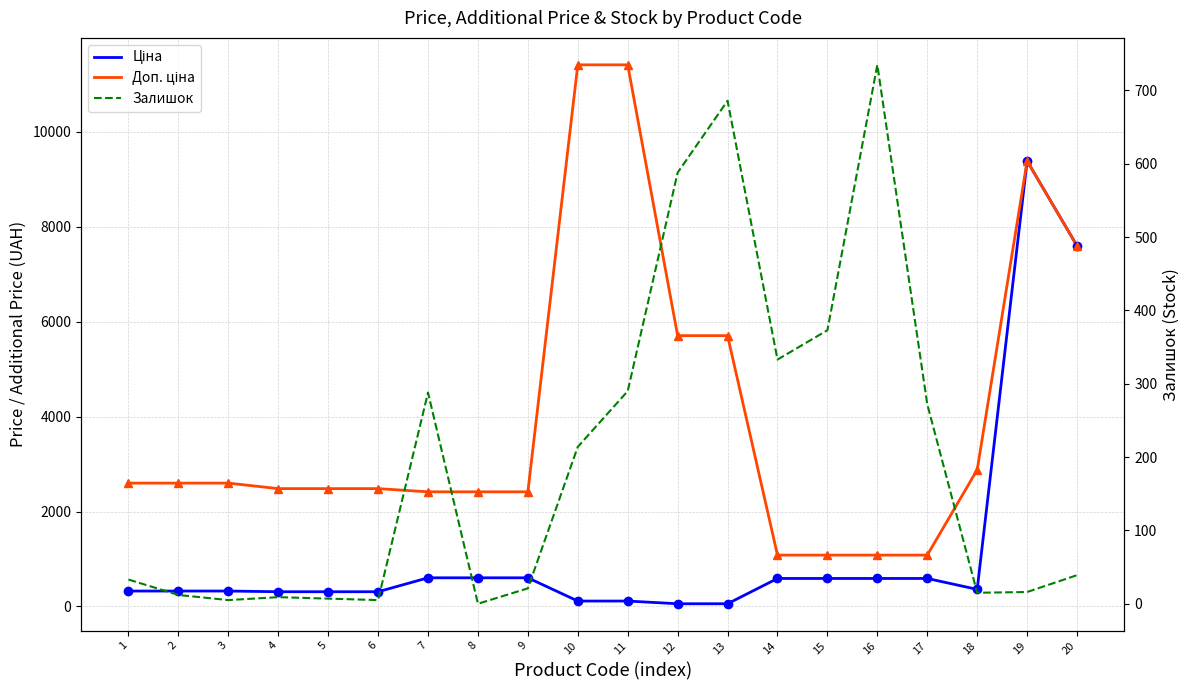

Where is Доп. ціна nearest to the value 6245?

12